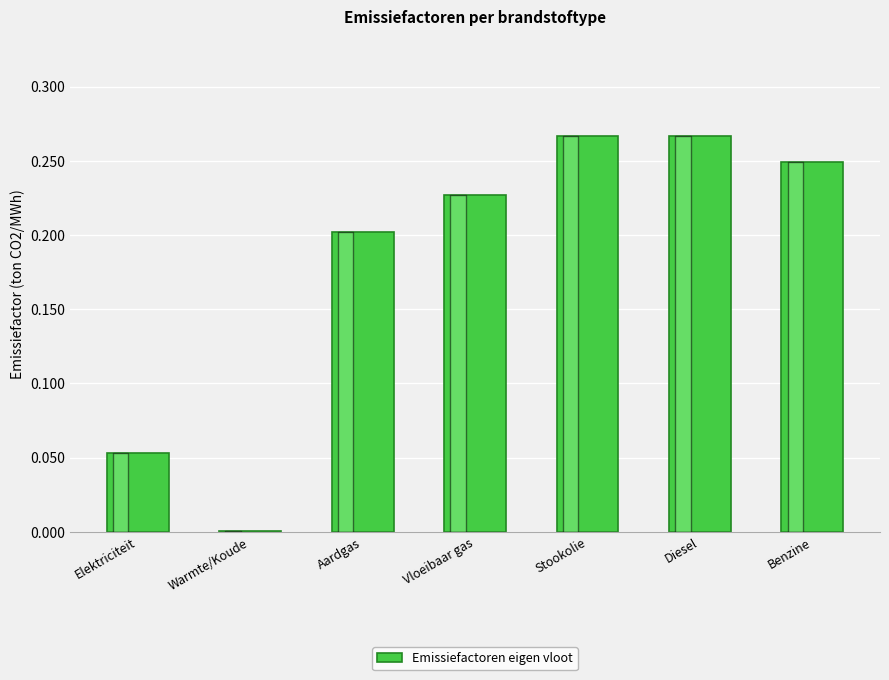

What is the sum of the values at Aardgas and Vloeibaar gas?

0.4